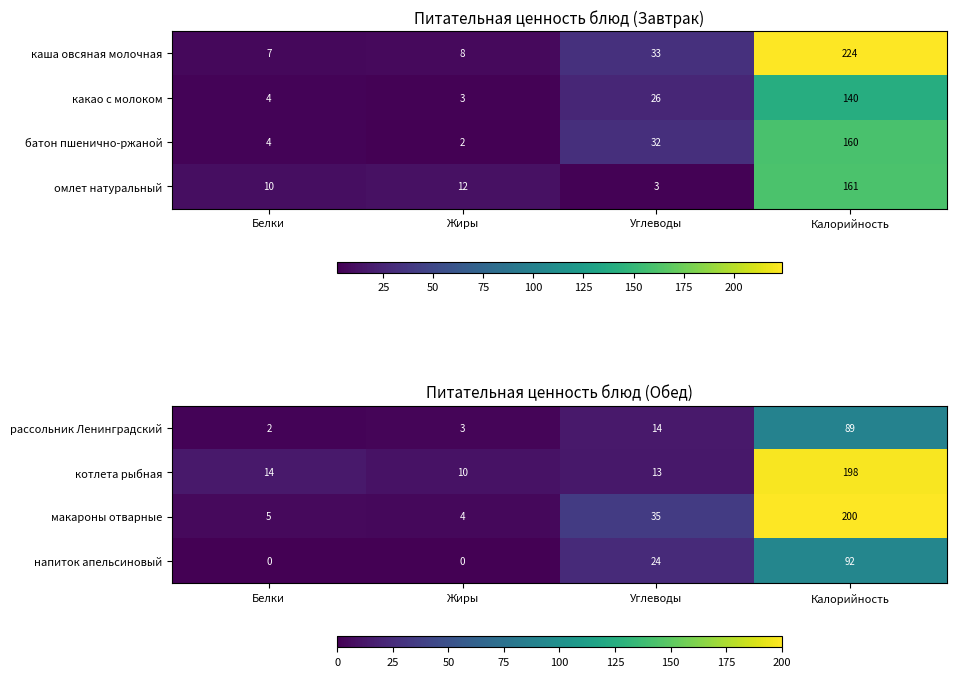

Read the рассольник Ленинградский value at Углеводы.

14